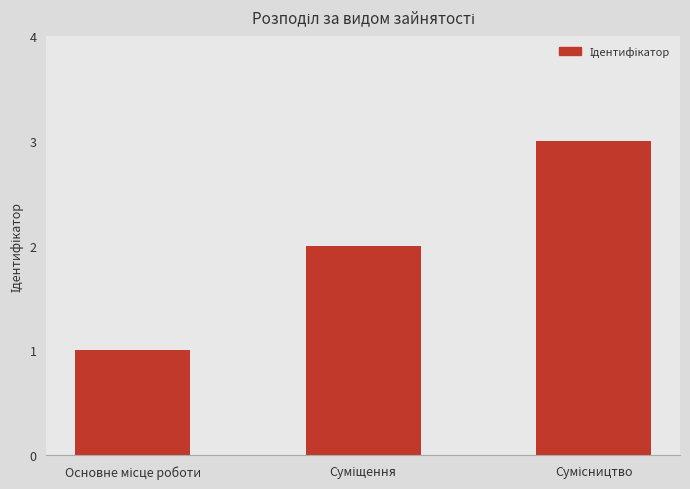

Reading left to right, extract all data points from this chart.

1	2	3